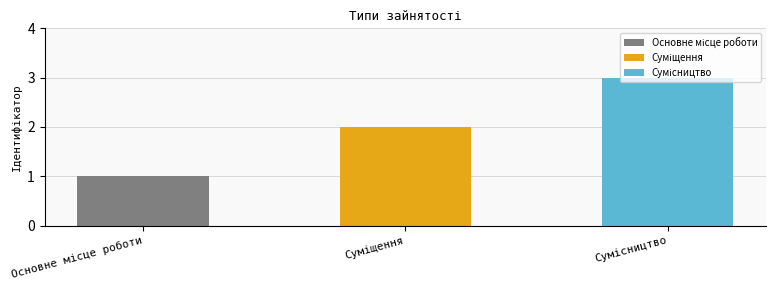

How many bars are there in total?

3